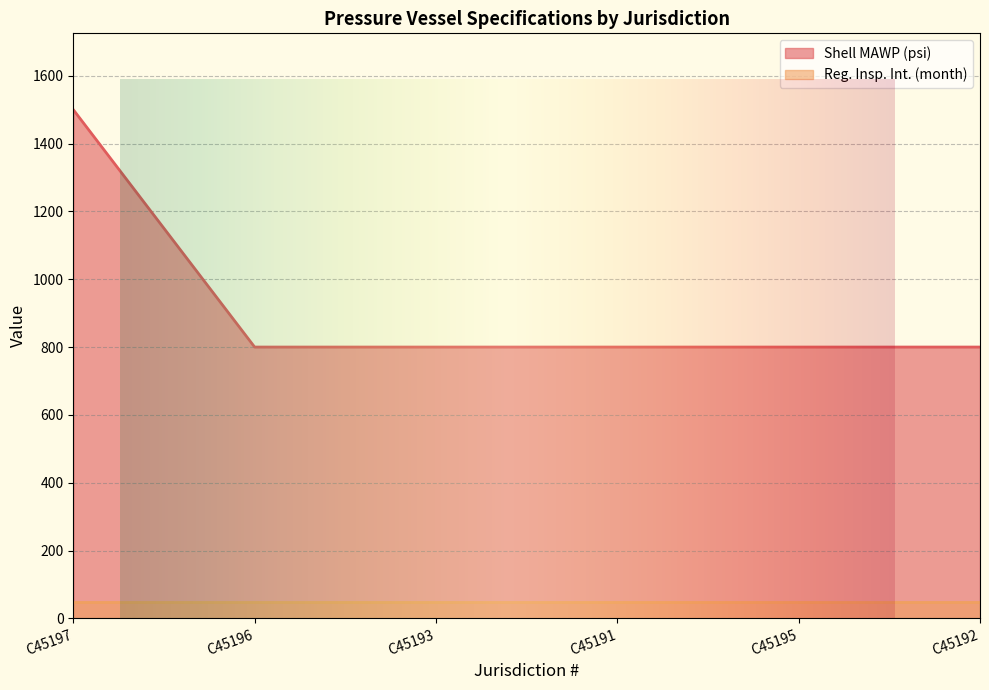

List the labels in order of value, largest first.

C45197, C45196, C45193, C45191, C45195, C45192